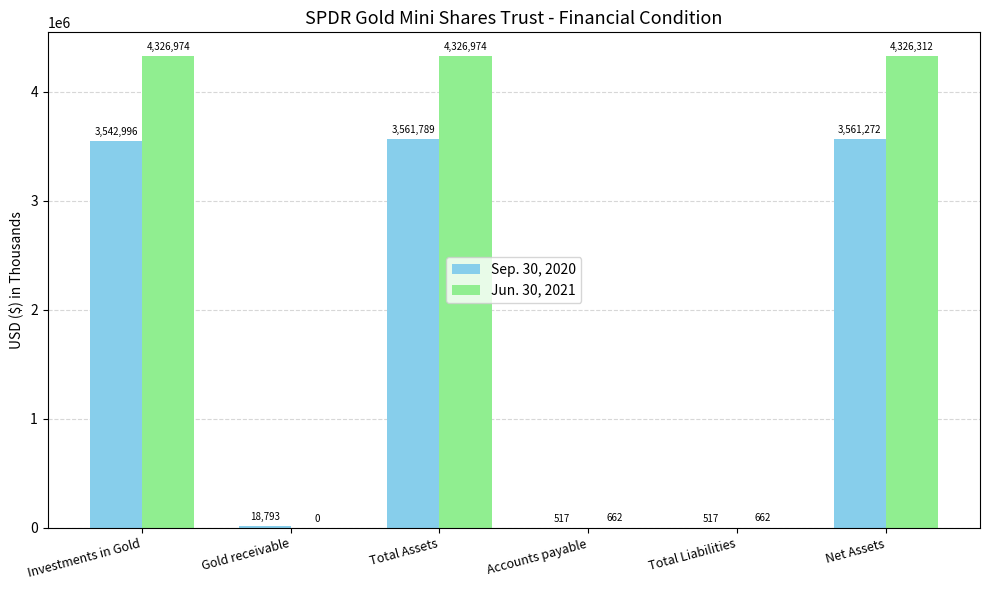

Reading right to left, transcribe all the data shown in this chart.

Sep. 30, 2020: Net Assets=3561272	Total Liabilities=517	Accounts payable=517	Total Assets=3561789	Gold receivable=18793	Investments in Gold=3542996
Jun. 30, 2021: Net Assets=4326312	Total Liabilities=662	Accounts payable=662	Total Assets=4326974	Gold receivable=0	Investments in Gold=4326974